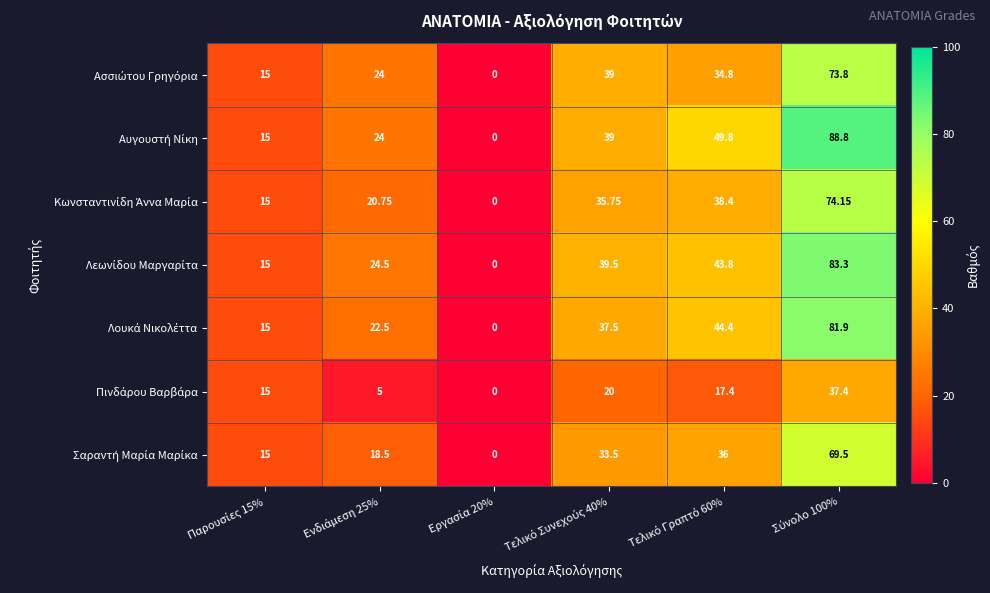

List the series in order of their peak value, highest first.

Αυγουστή Νίκη, Λεωνίδου Μαργαρίτα, Λουκά Νικολέττα, Κωνσταντινίδη Άννα Μαρία, Ασσιώτου Γρηγόρια, Σαραντή Μαρία Μαρίκα, Πινδάρου Βαρβάρα